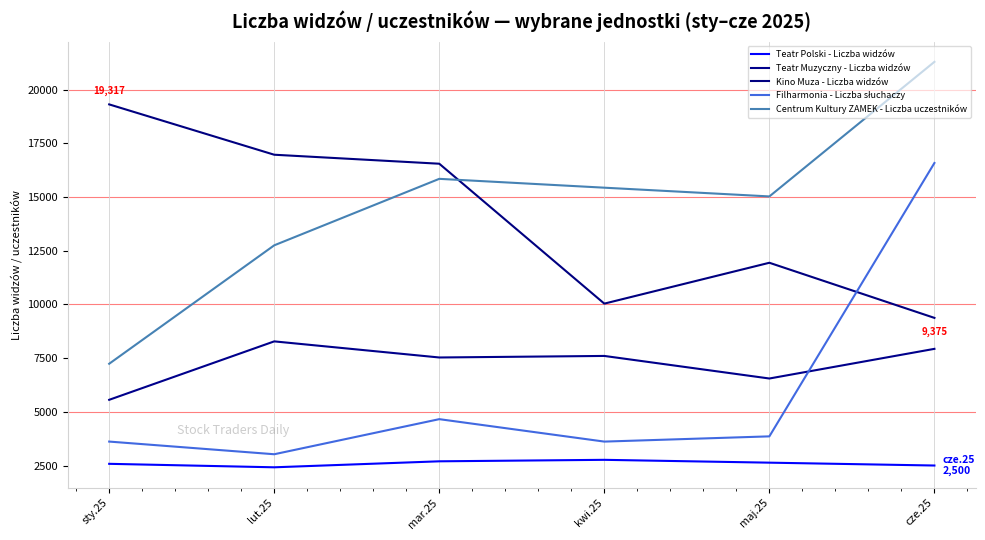

Between mar.25 and kwi.25, which series saw the biggest shift?

Kino Muza - Liczba widzów